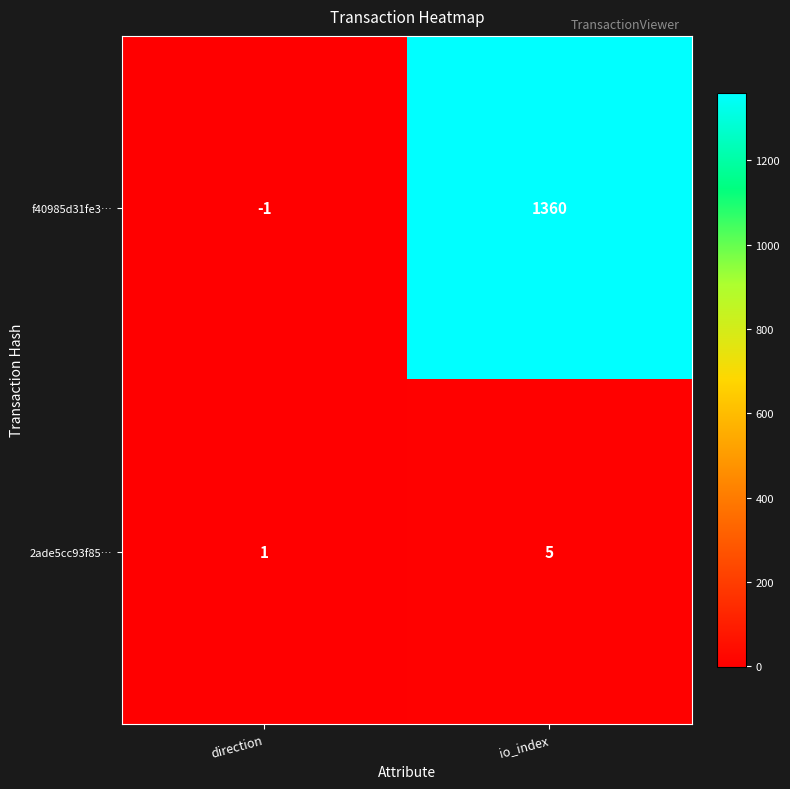

What is the greatest value displayed?

1360